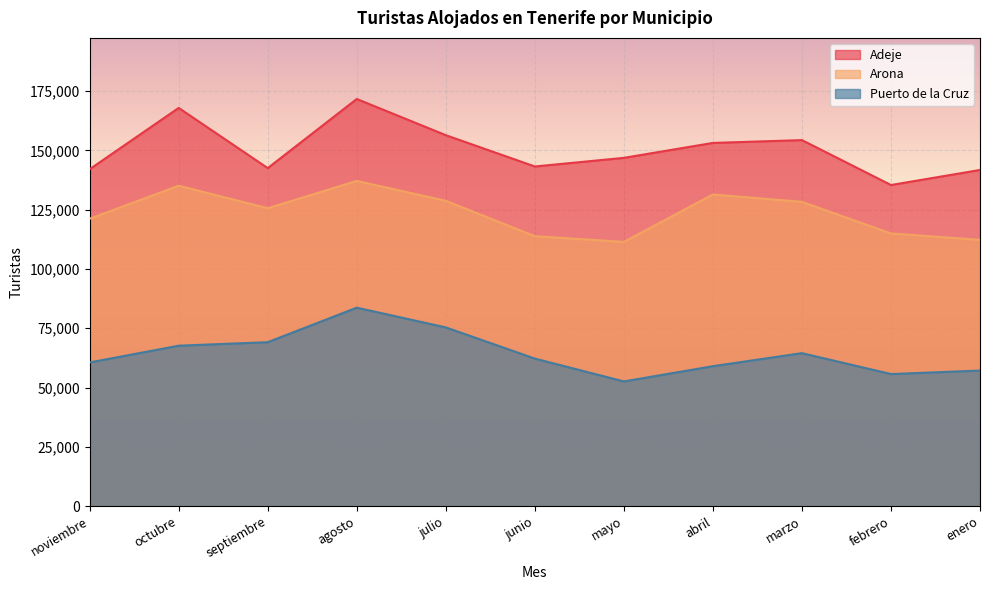

In Arona, how many points are lower than both neighbors (excluding endpoints)?

2